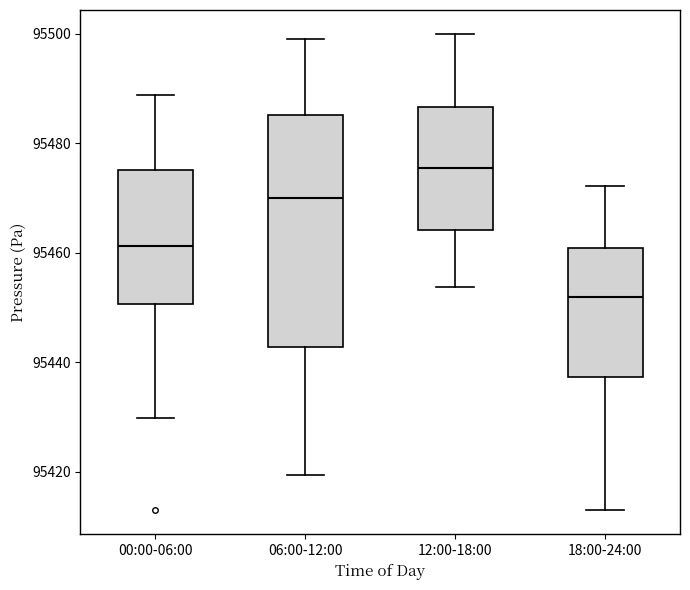

Which box is the tallest, from its lower edge to its upper edge?

06:00-12:00